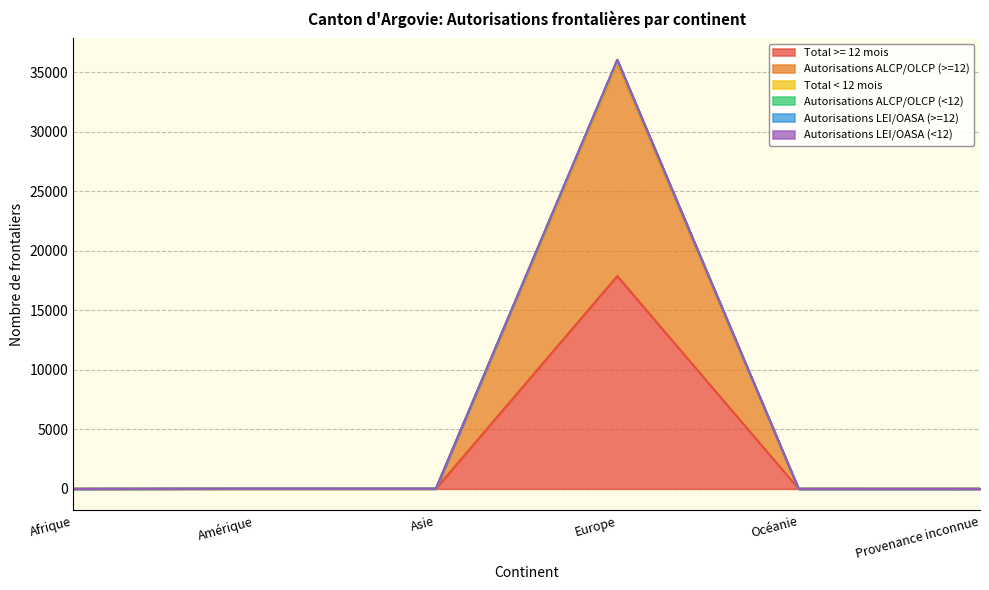

What is the value of the Autorisations ALCP/OLCP (>=12) point at the 4th from the left?

35733